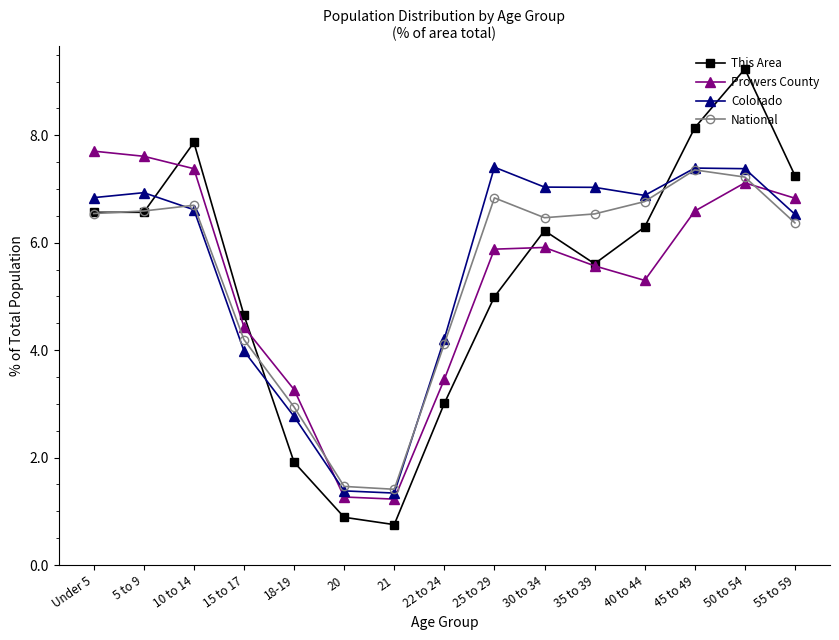

What is the difference between the second highest and minimum values in the National series?

5.8